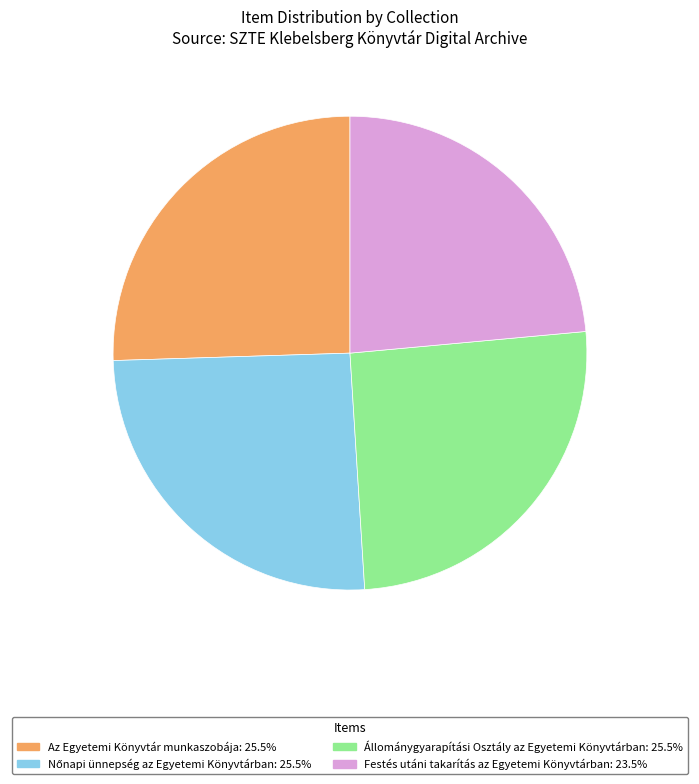

What is the ratio of the value at Az Egyetemi Könyvtár munkaszobája: 25.5% to the value at Állománygyarapítási Osztály az Egyetemi Könyvtárban: 25.5%?

1.0